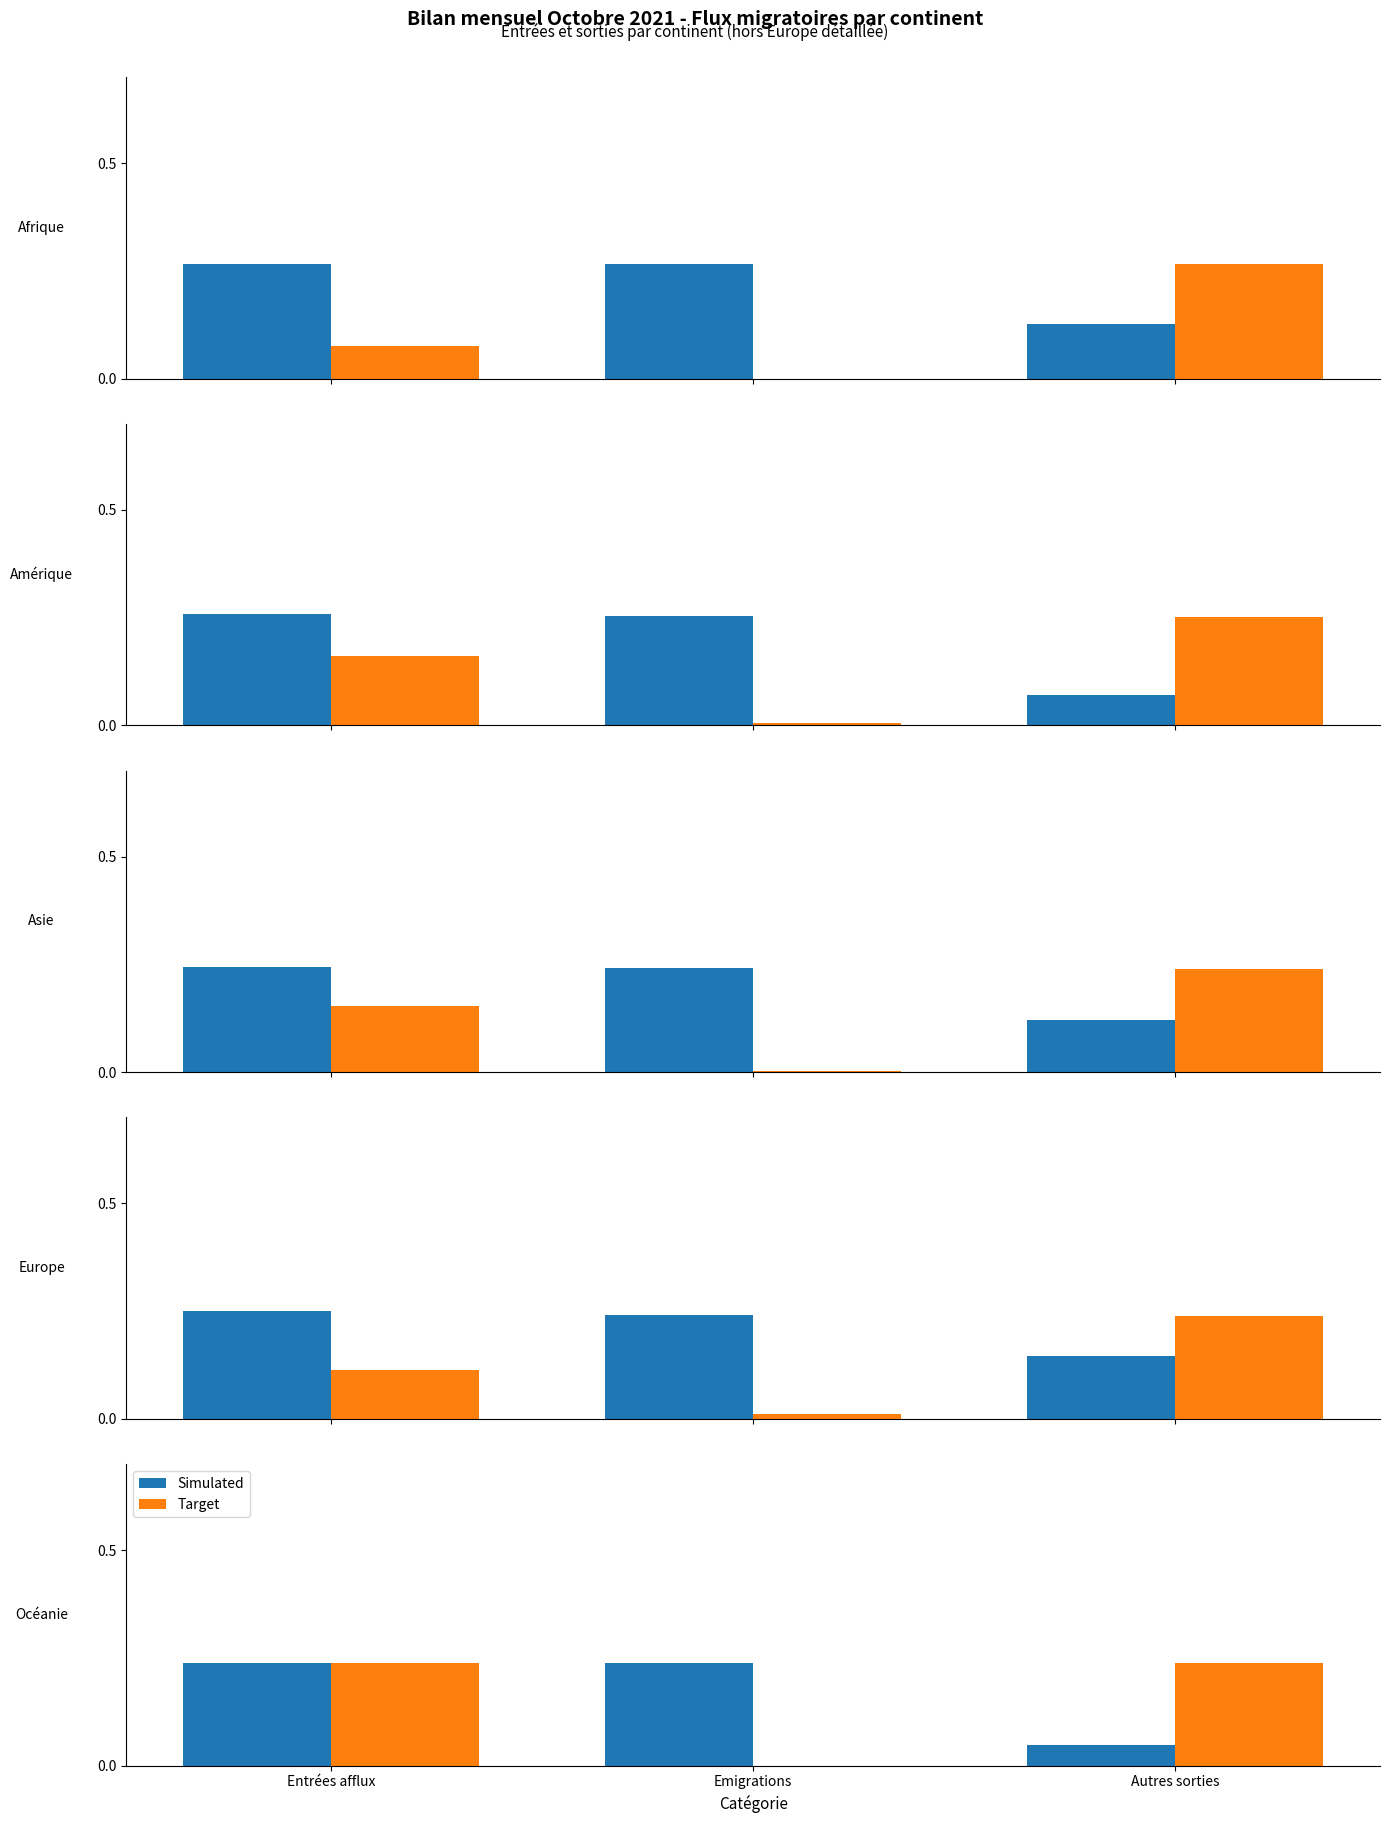

Reading right to left, transcribe all the data shown in this chart.

Simulated: Autres sorties=0.0	Emigrations=0.2	Entrées afflux=0.2
Target: Autres sorties=0.2	Emigrations=0.0	Entrées afflux=0.2